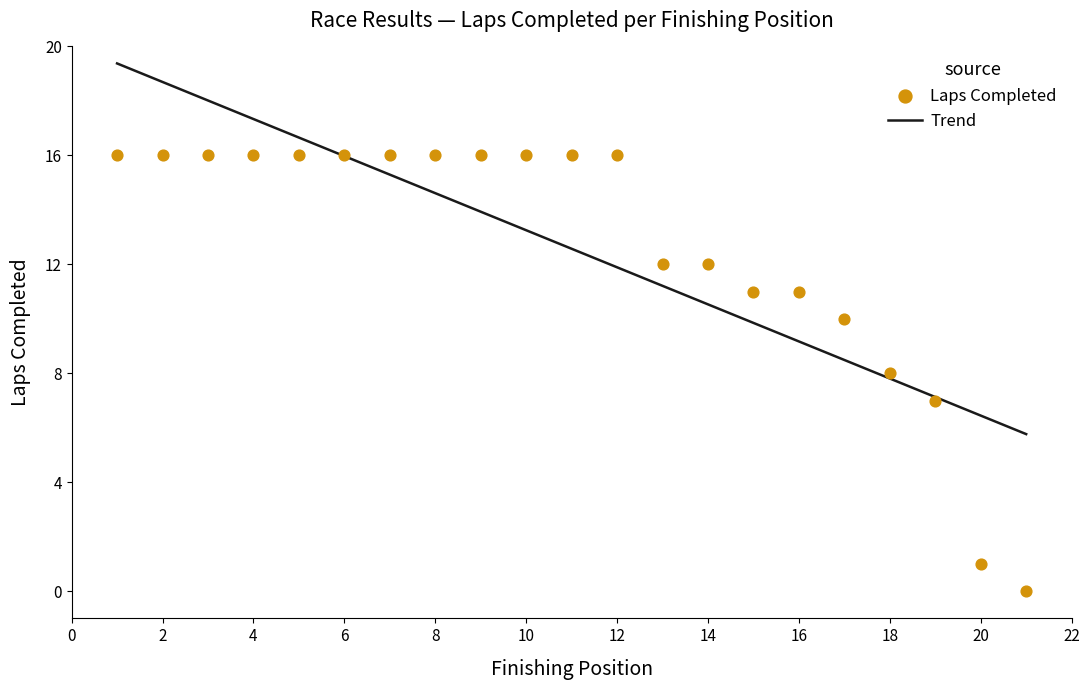

What is the lowest value of the Trend series?

5.8